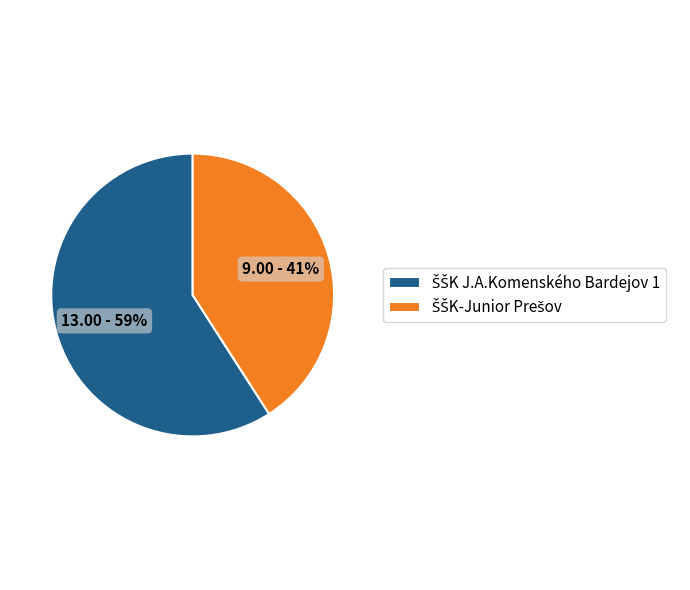

How many slices are in this pie chart?

2